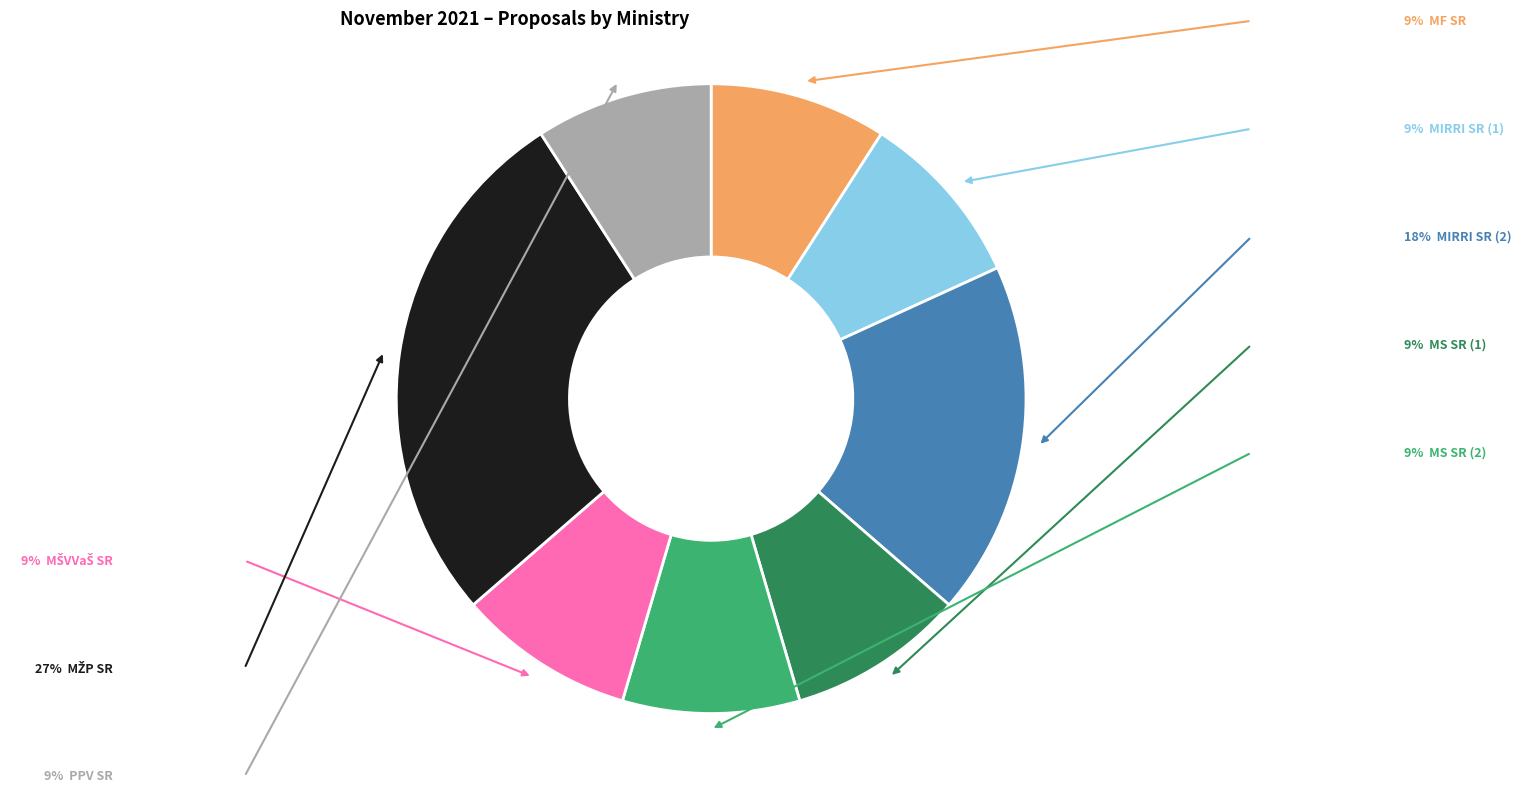

Does any single category account for the majority?

No